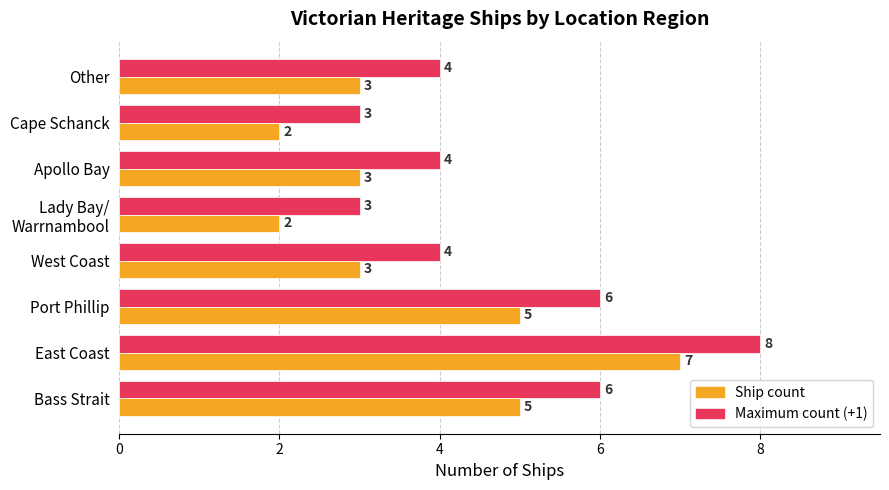

The value of Ship count at Cape Schanck is 2. True or false?

True